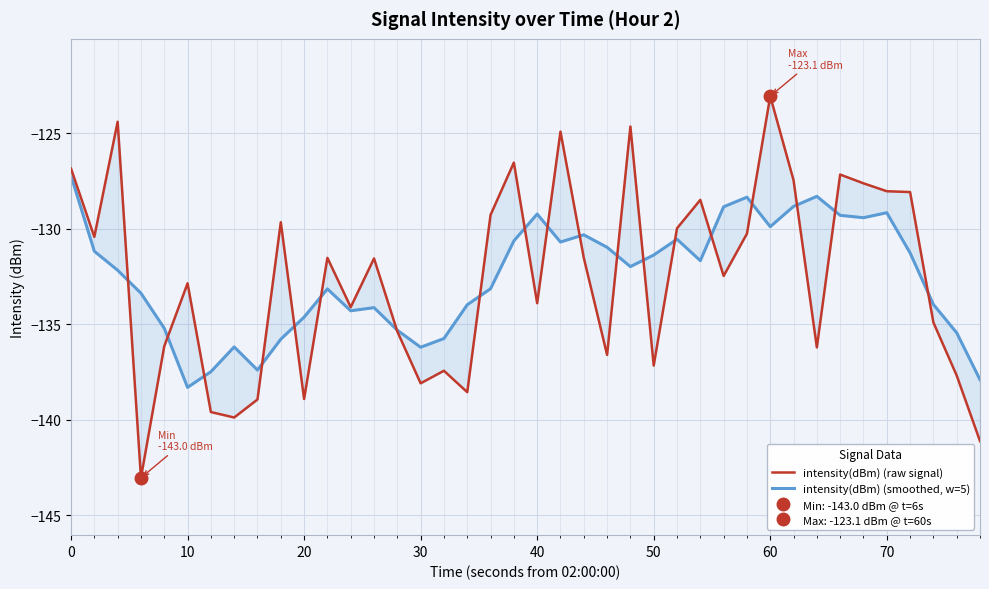

Rank the series at 30 from lowest to highest value.

intensity(dBm) (raw signal), intensity(dBm) (smoothed, w=5)